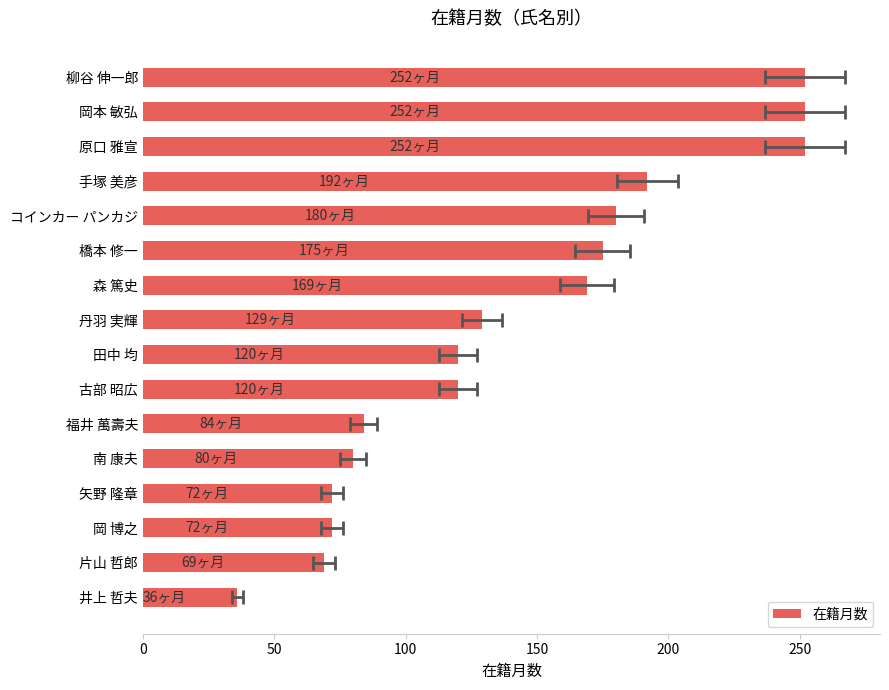

How many categories are shown in the chart?

16